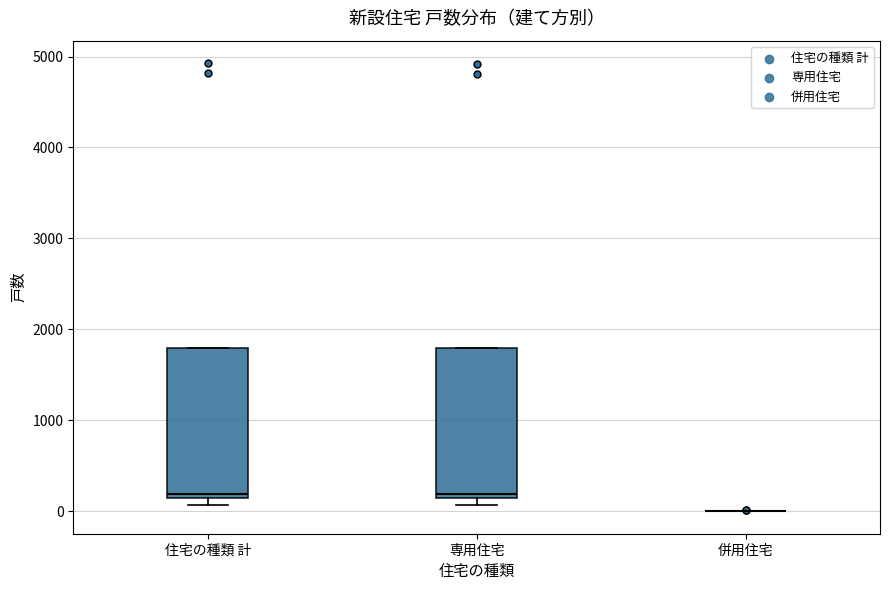

Reading left to right, read every box against the y-axis: the position of its median line, the range the box covers, and the ends of its whiskers. The values are not printed on the chart, so give them approximately, as read against the axis.

住宅の種類 計: median 200, box 100 to 1800, whiskers 100 (just below the box's lower edge) to 1800
専用住宅: median 200, box 100 to 1800, whiskers 100 (just below the box's lower edge) to 1800
併用住宅: box collapsed to a line at 0, whiskers 0 to 0